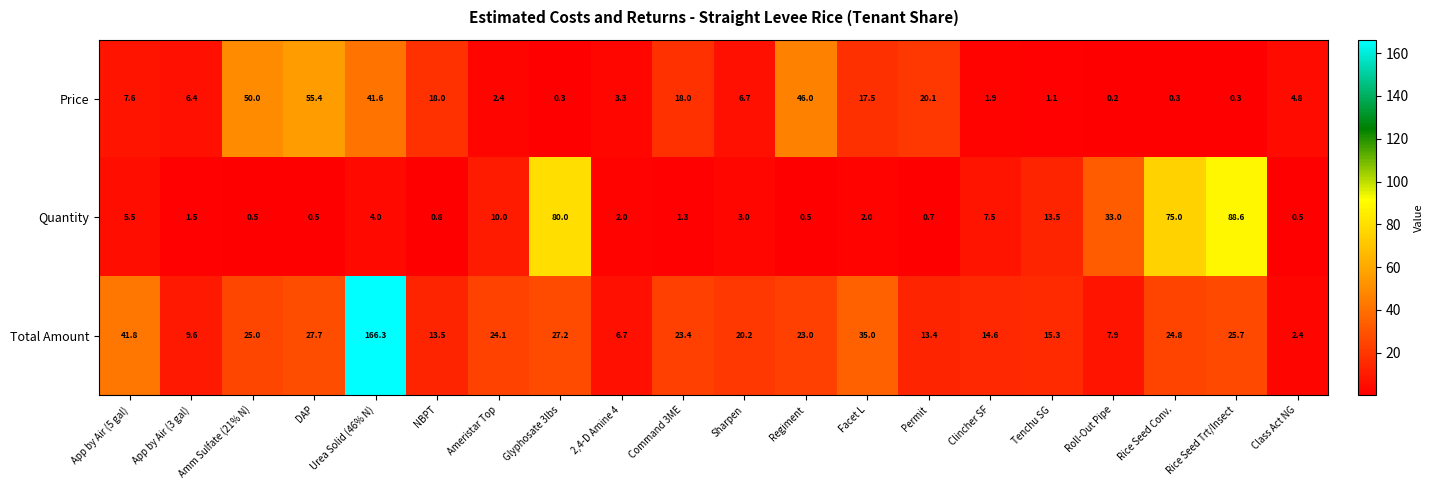

List the series in order of their peak value, highest first.

Total Amount, Quantity, Price